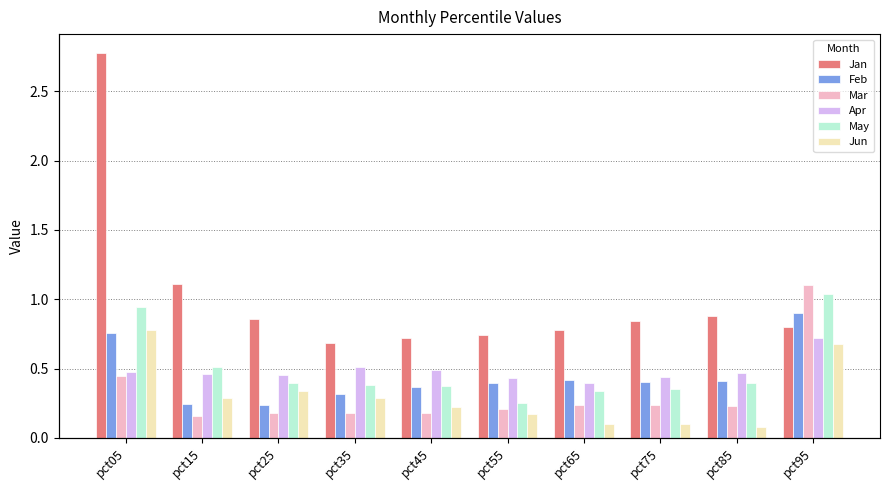

How many series are shown in this chart?

6